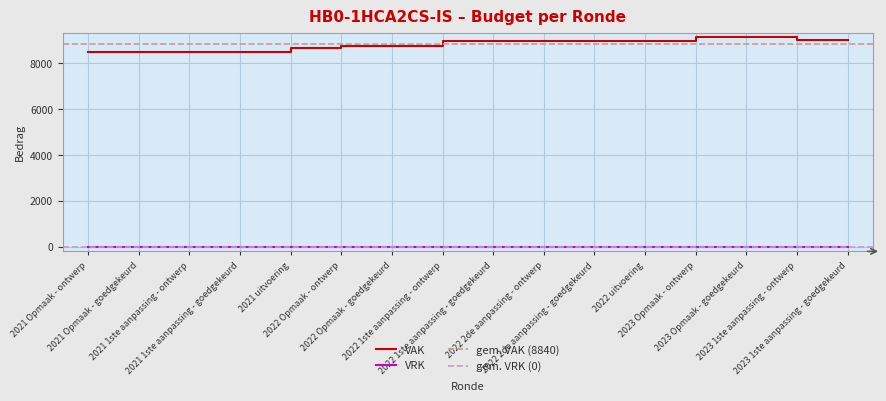

What is the lowest value of the VAK series?

8498